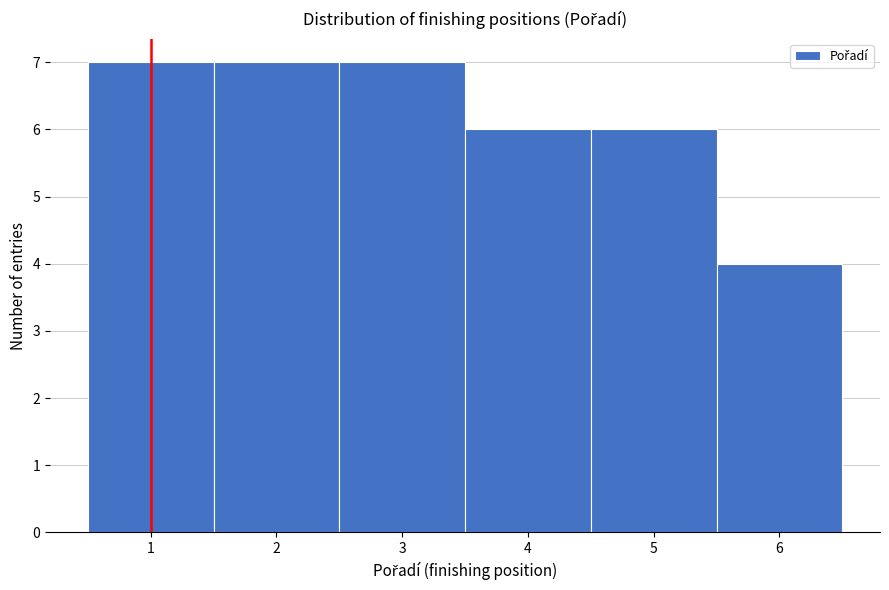

Reading right to left, transcribe all the data shown in this chart.

4	6	6	7	7	7